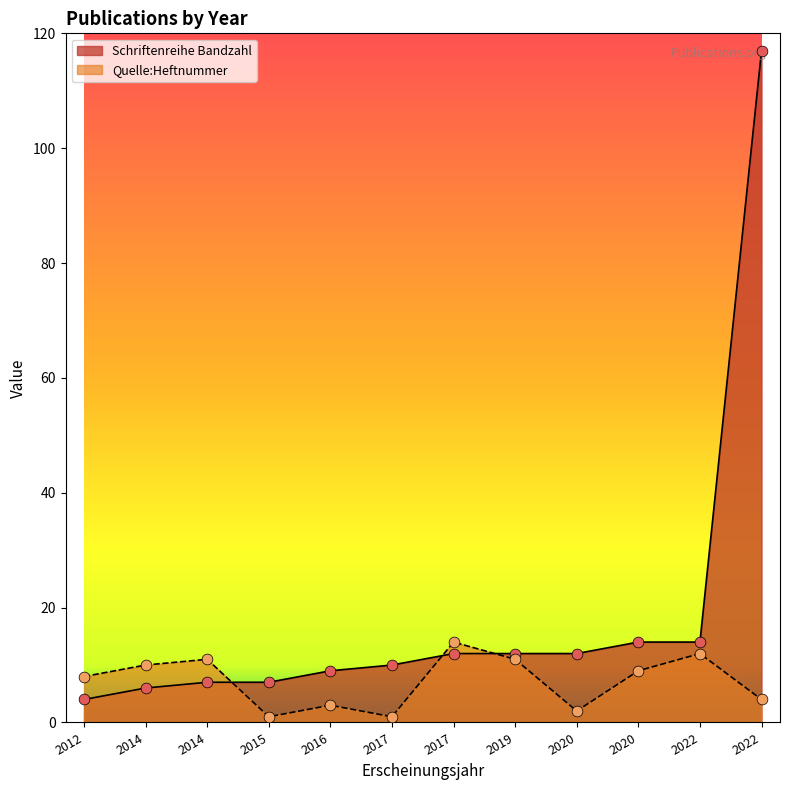

Which series has the largest total across all categories?

Schriftenreihe Bandzahl